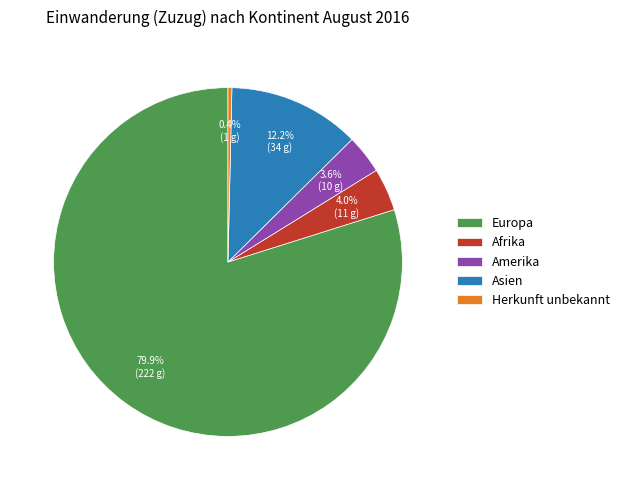

Combined, do Europa and Asien account for over 50%?

Yes